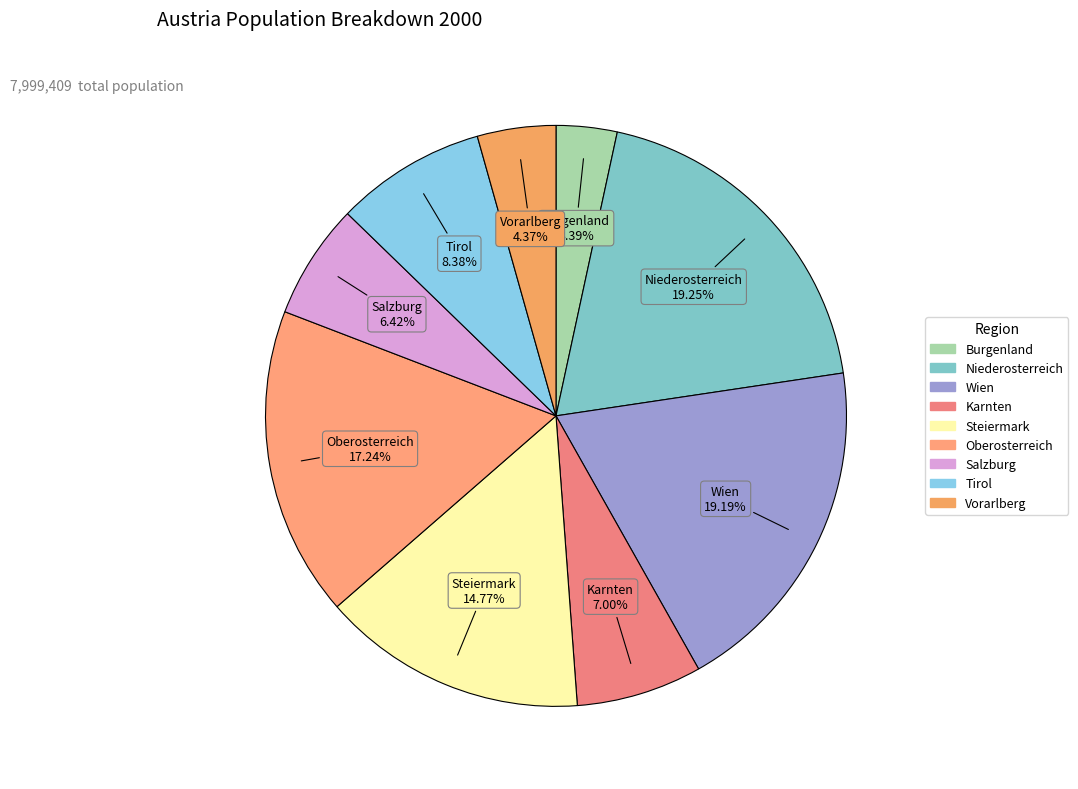

What portion of the pie excludes Salzburg?

93.6%